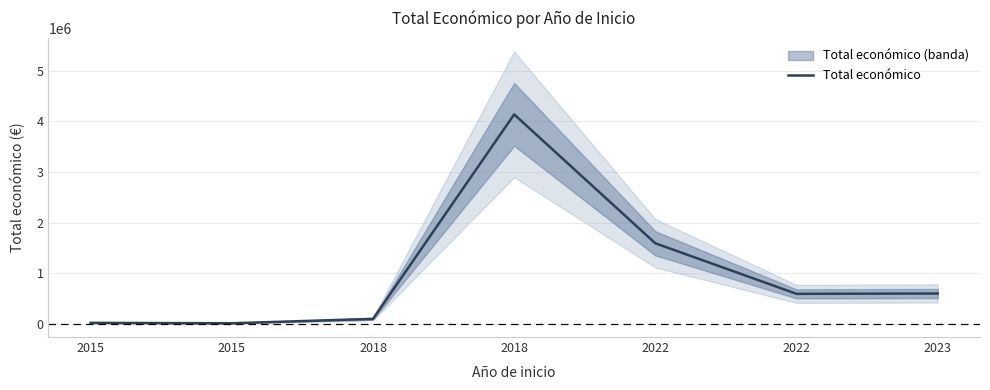

What is the greatest value displayed?

4139393.0